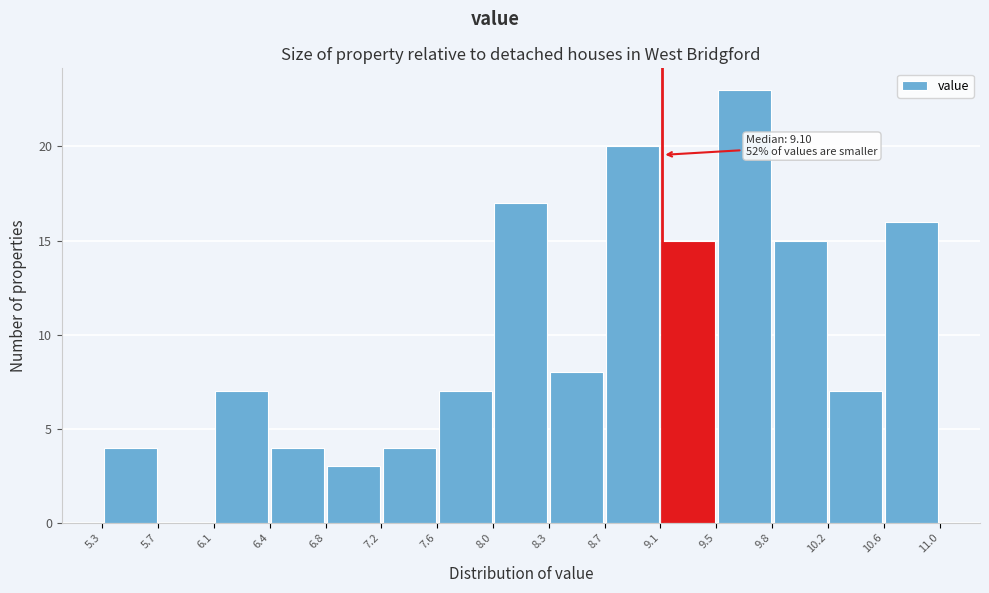

Over which range of the x-axis is the bar tallest?

9.5 to 9.8